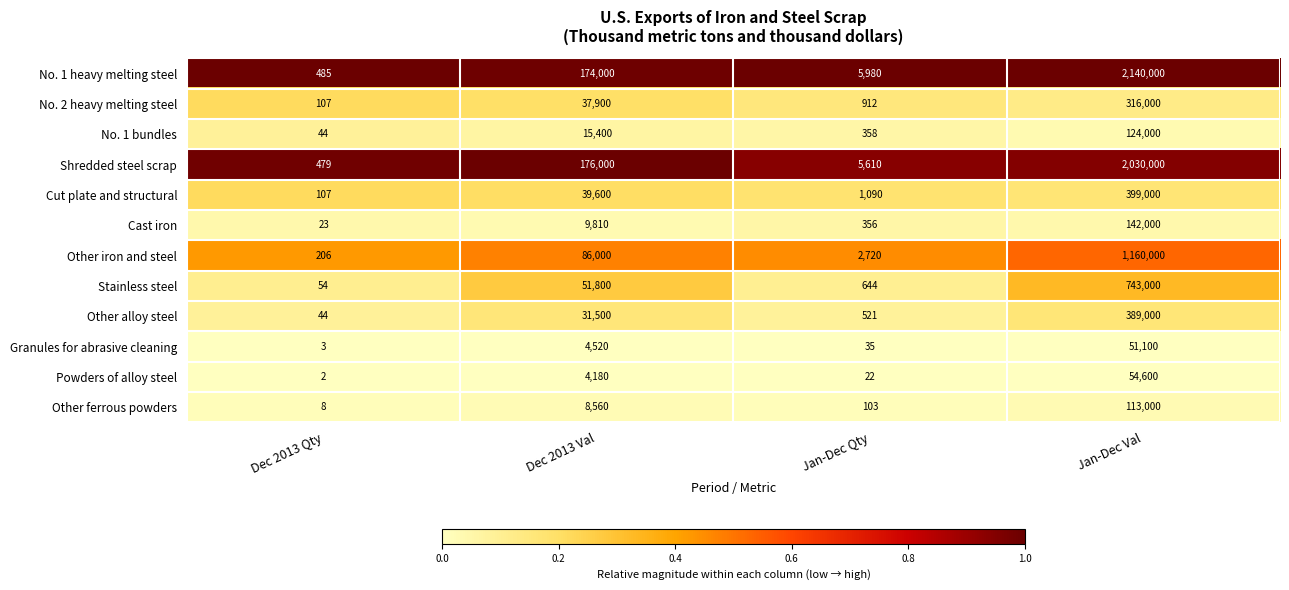

Where is Shredded steel scrap nearest to the value 1015239?

Dec 2013 Val